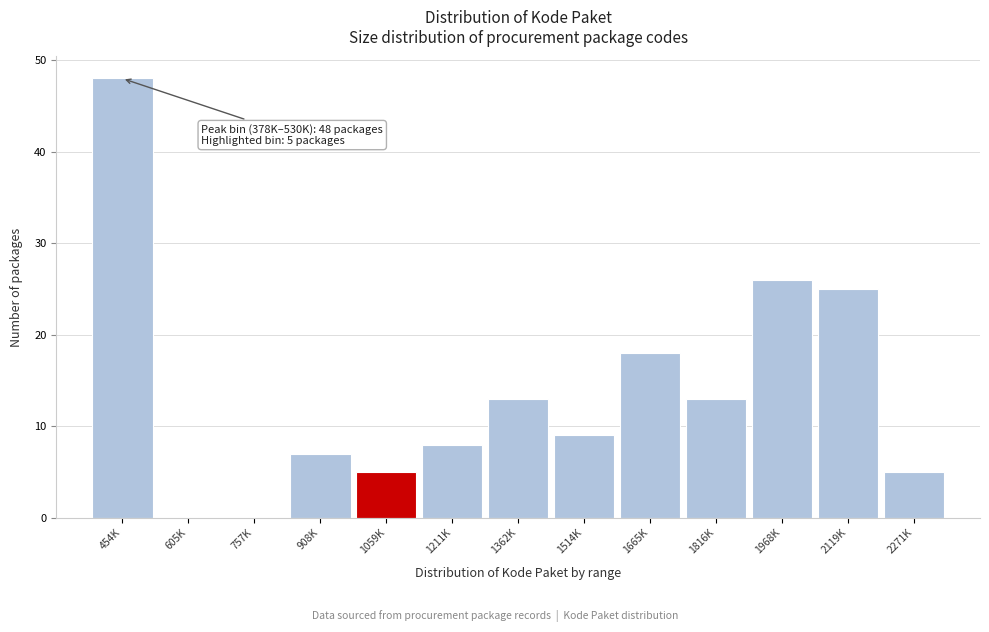

Reading right to left, what are all the values shown in this chart?

2271K=5	2119K=25	1968K=26	1816K=13	1665K=18	1514K=9	1362K=13	1211K=8	1059K=5	908K=7	757K=0	605K=0	454K=48